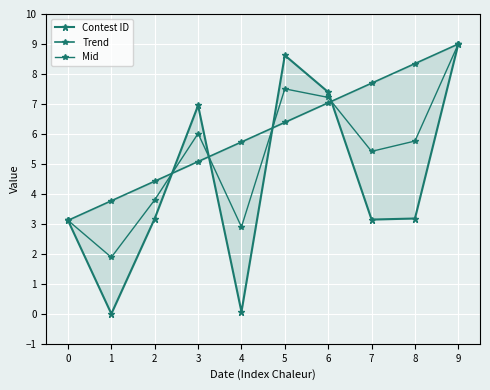

What is the difference between the second highest and second lowest values in the Mid series?

4.6